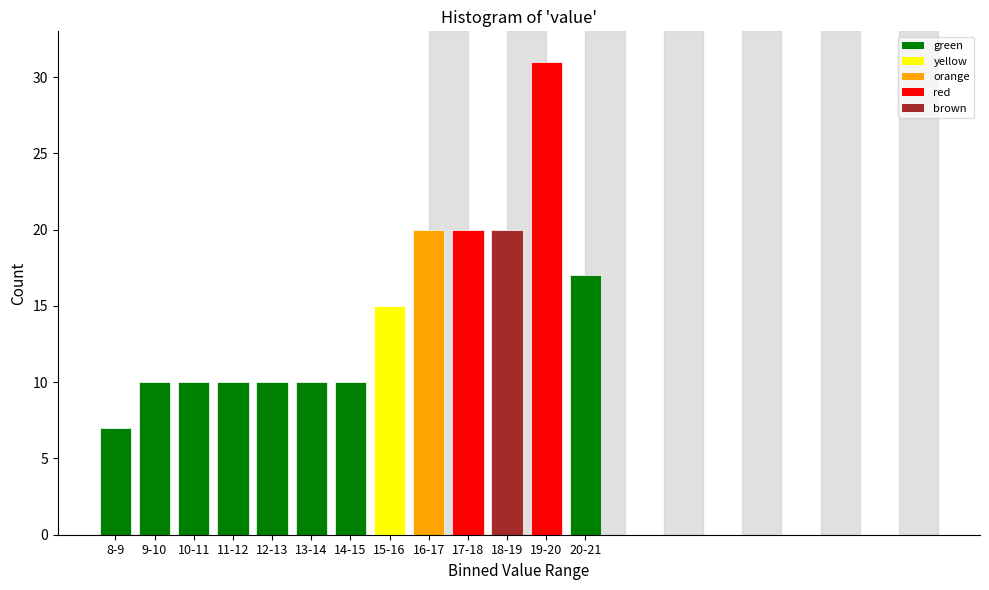

Reading left to right, what are all the values shown in this chart?

7	10	10	10	10	10	10	15	20	20	20	31	17